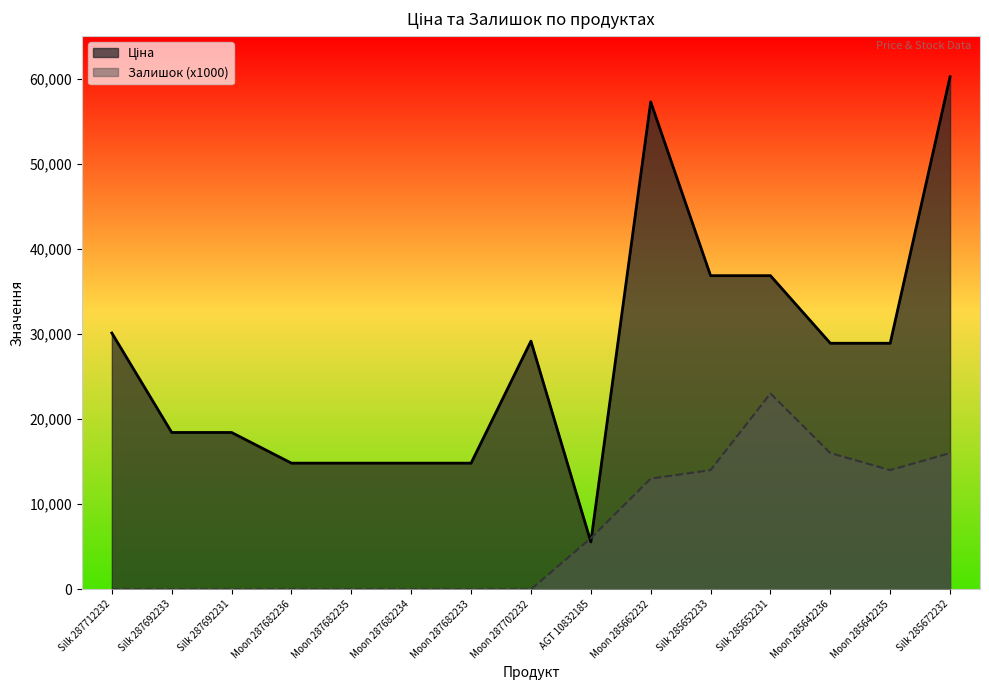

Reading right to left, extract all data points from this chart.

Ціна: Silk 285672232=60205.6	Moon 285642235=28901.7	Moon 285642236=28901.7	Silk 285652231=36841.8	Silk 285652233=36841.8	Moon 285662232=57258.0	AGT 10832185=5560.3	Moon 287702232=29152.3	Moon 287682233=14817.6	Moon 287682234=14817.6	Moon 287682235=14817.6	Moon 287682236=14817.6	Silk 287692231=18420.9	Silk 287692233=18420.9	Silk 287712232=30102.8
Залишок: Silk 285672232=16000.0	Moon 285642235=14000.0	Moon 285642236=16000.0	Silk 285652231=23000.0	Silk 285652233=14000.0	Moon 285662232=13000.0	AGT 10832185=6000.0	Moon 287702232=0.0	Moon 287682233=0.0	Moon 287682234=0.0	Moon 287682235=0.0	Moon 287682236=0.0	Silk 287692231=0.0	Silk 287692233=0.0	Silk 287712232=0.0